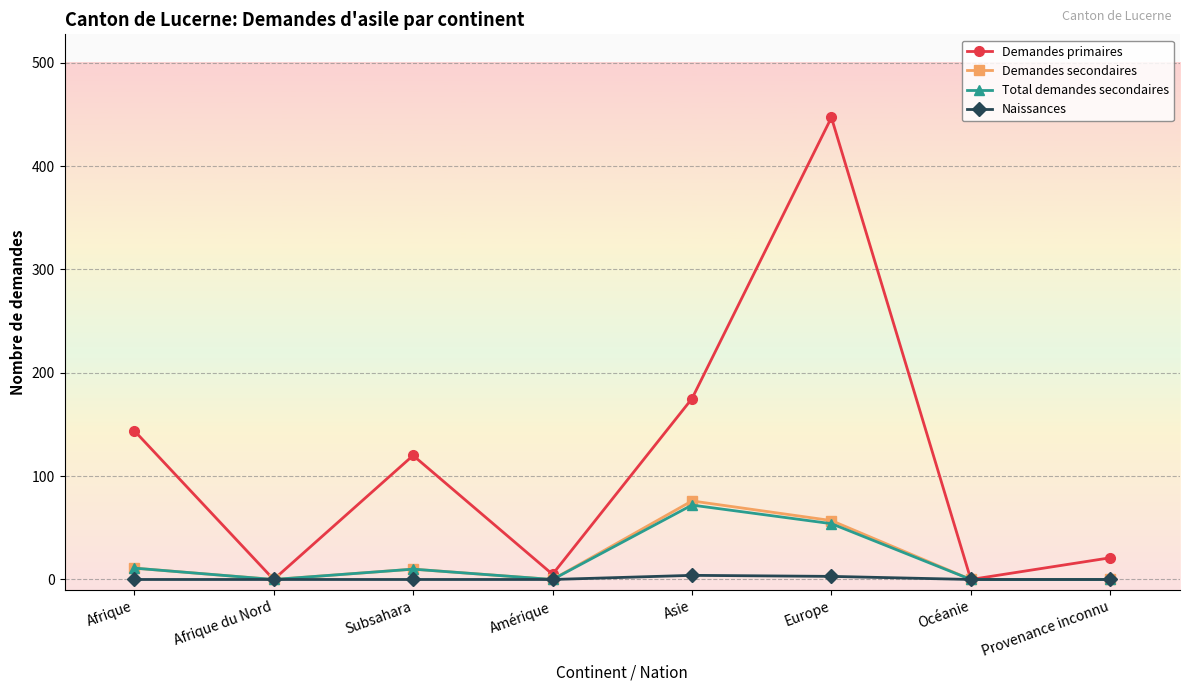

The value of Demandes primaires at Afrique du Nord is 143. True or false?

False